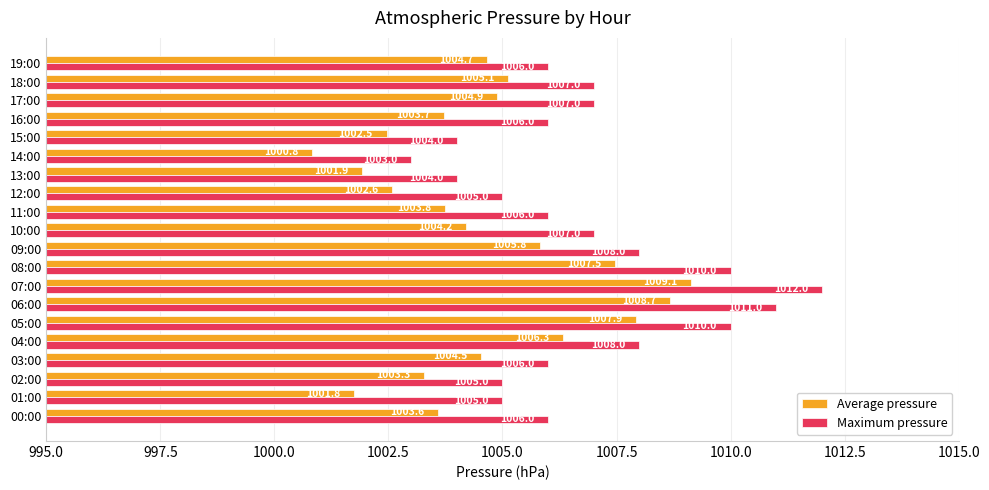

What is the spread (max minus min) of values at 07:00?

2.9